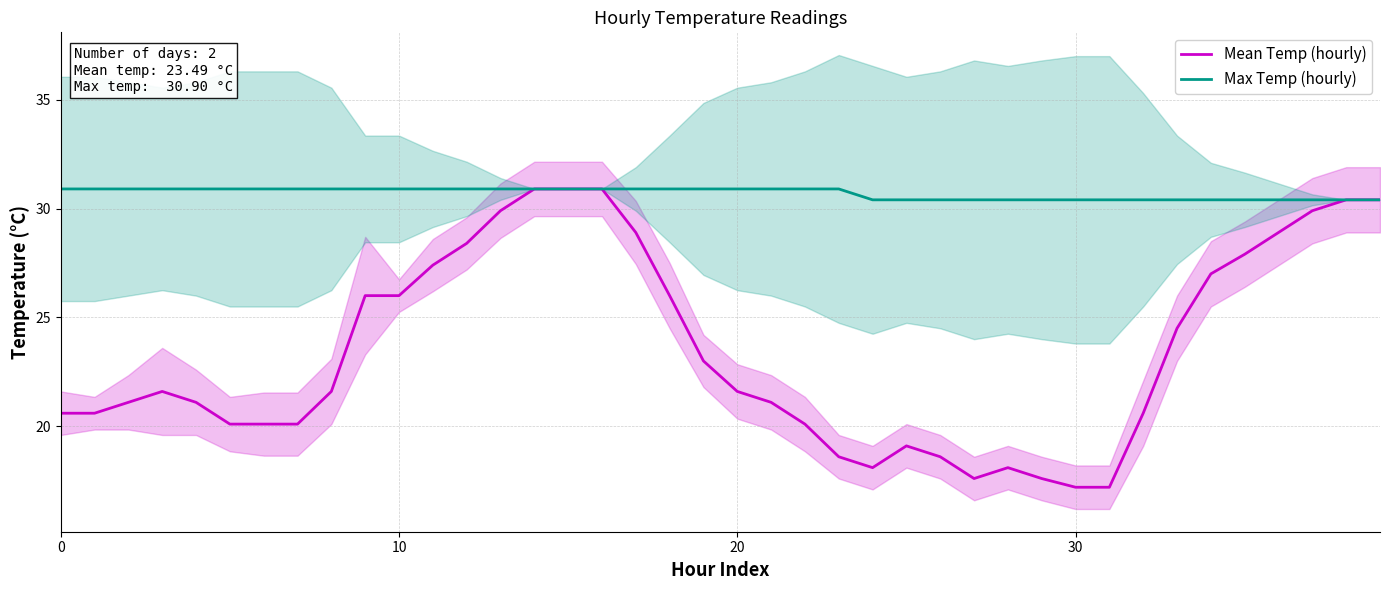

At how many categories does at least one series exceed 25?

40